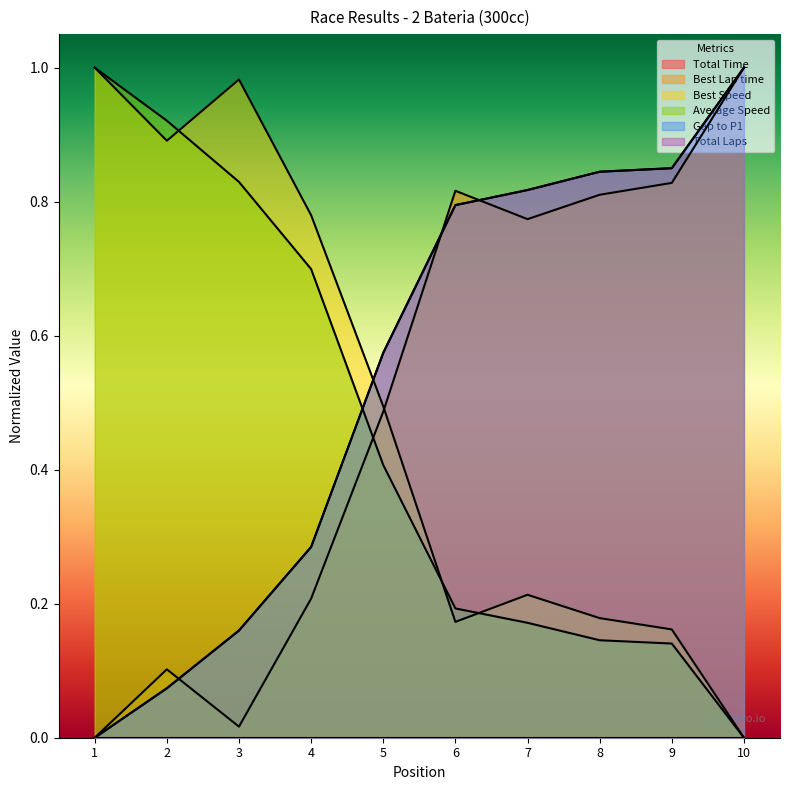

True or false: Best Lap time has more than 1 interior local peaks.

True